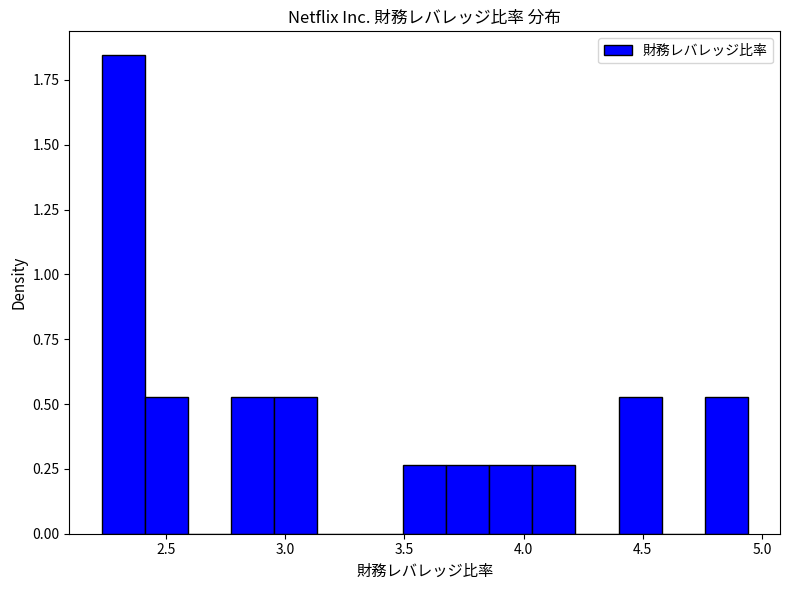

Around what value on the x-axis is the tallest bar? Give the approximate position of its centre, as read against the axis.

2.30